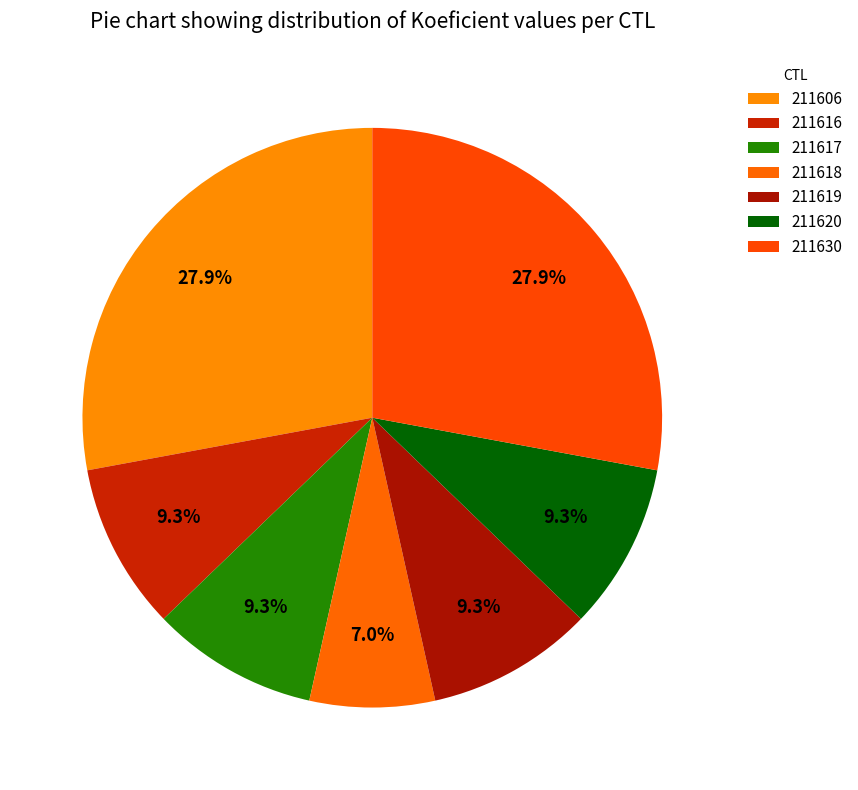

Count the number of slices in the pie.

7